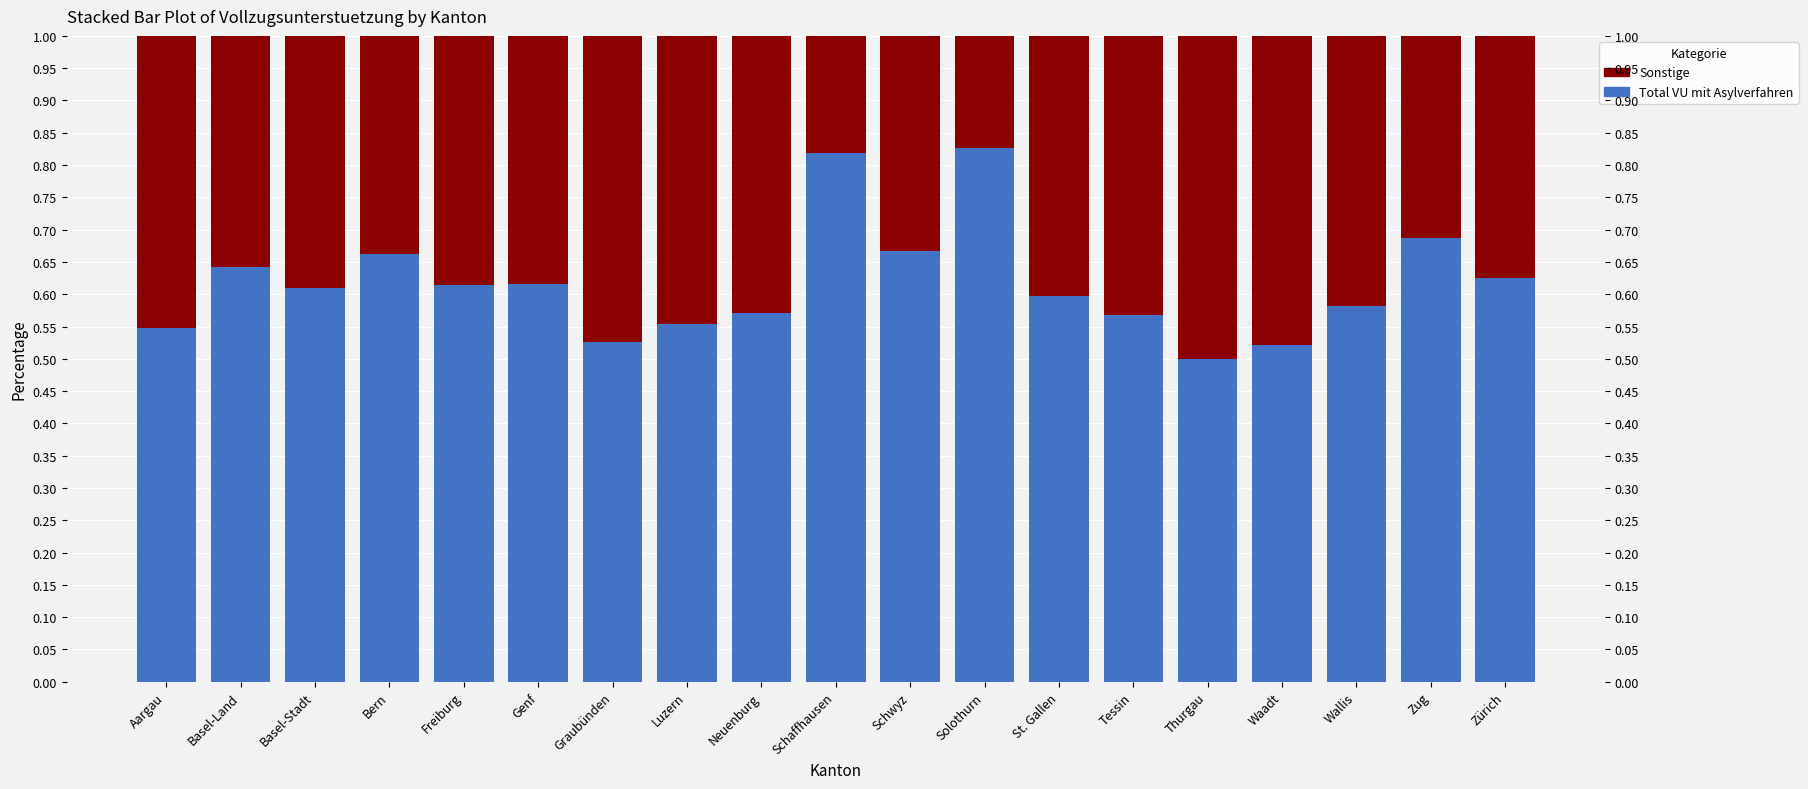

What is the approximate value of Sonstige at Bern?

0.3